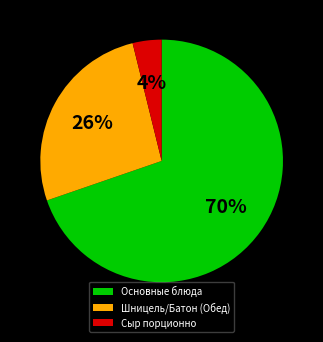

Is it true that Шницель/Батон (Обед) is 26% of the pie?

True